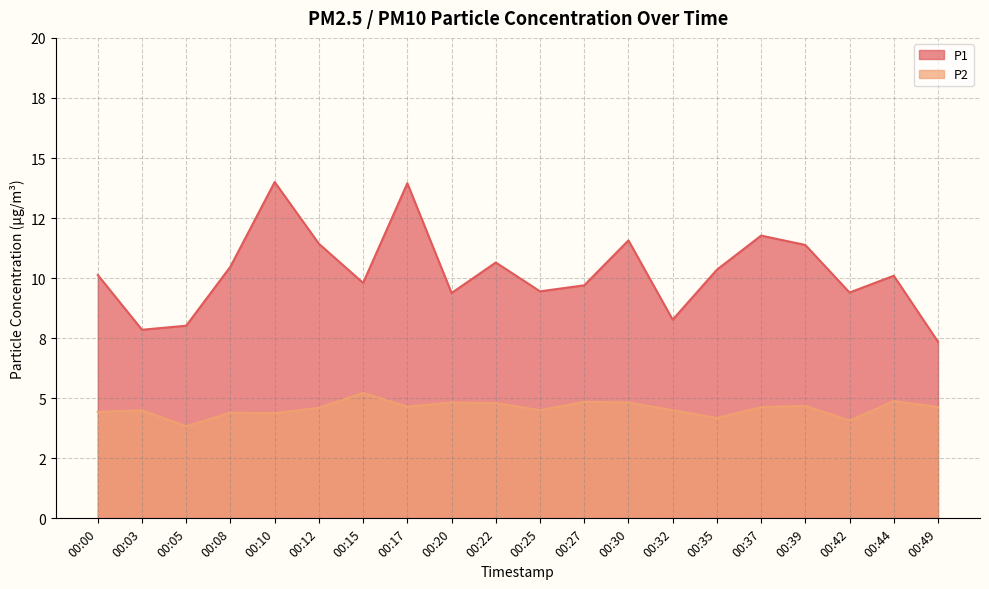

What is the difference between the P1 values at 00:49 and 00:39?

4.0